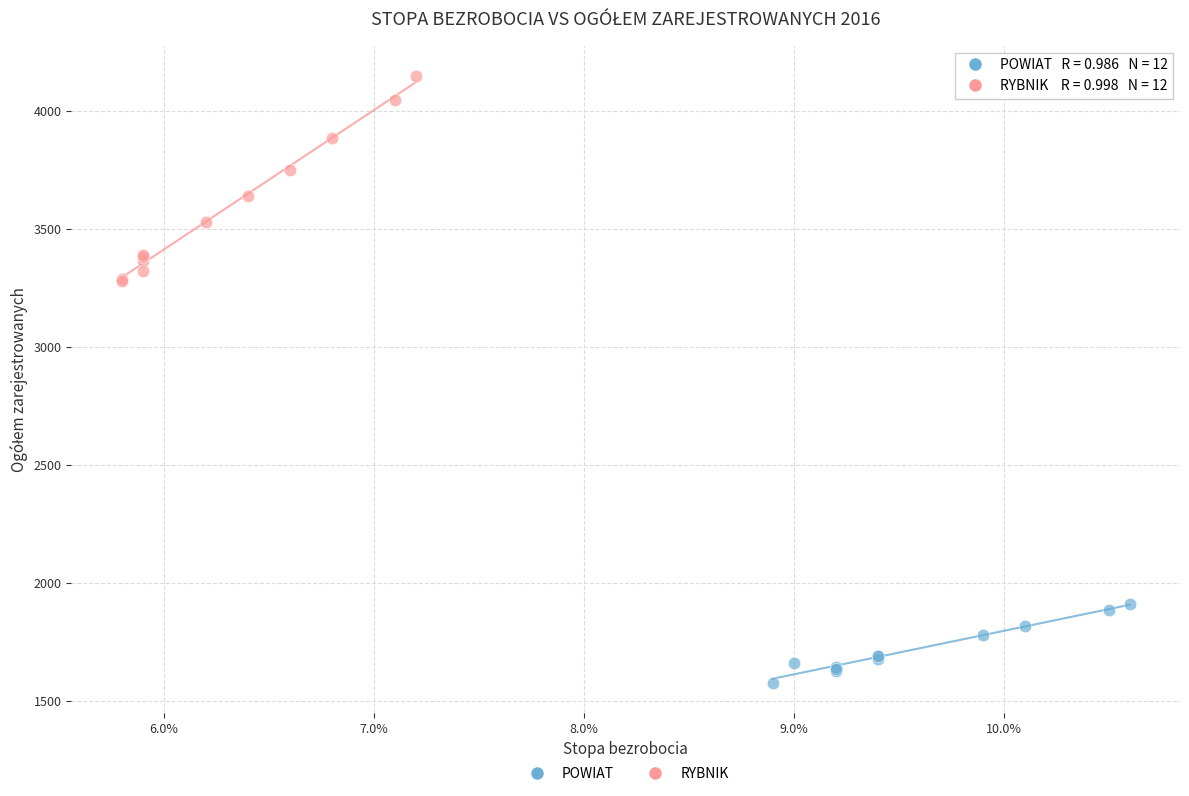

Which series has the largest Y range (max minus min)?

RYBNIK